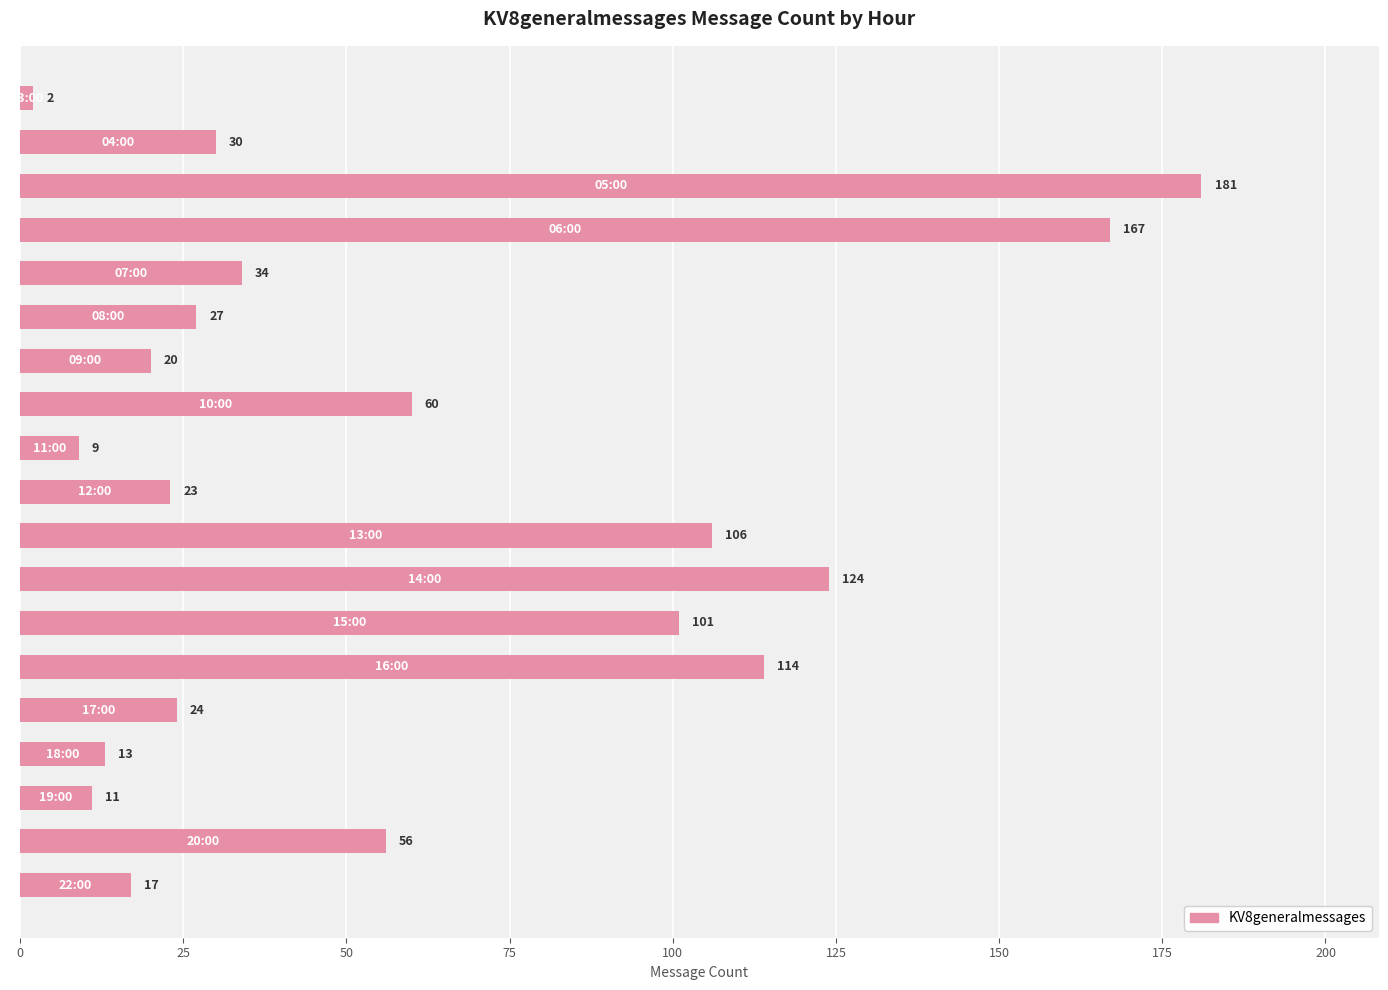

What is the value of the 13th bar from the top?

101